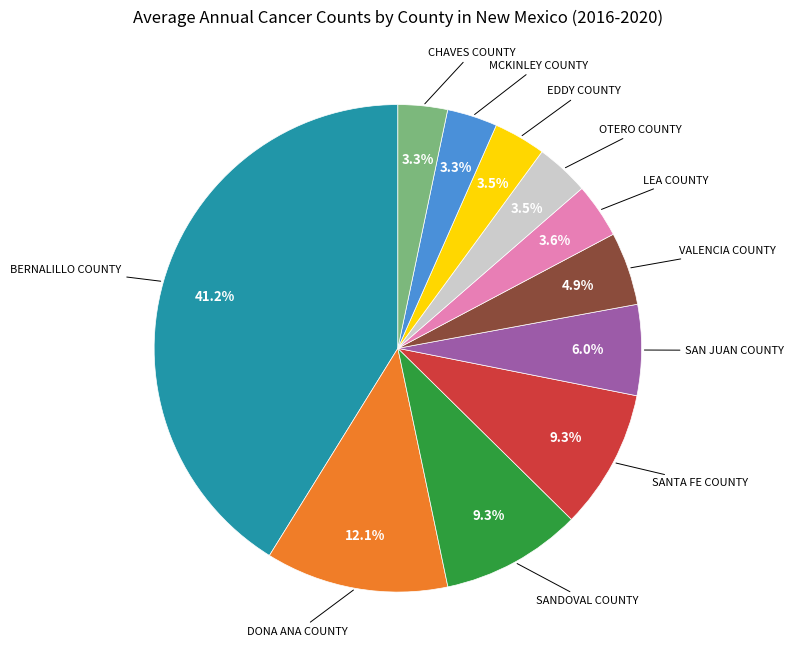

Is there a majority slice in this chart?

No